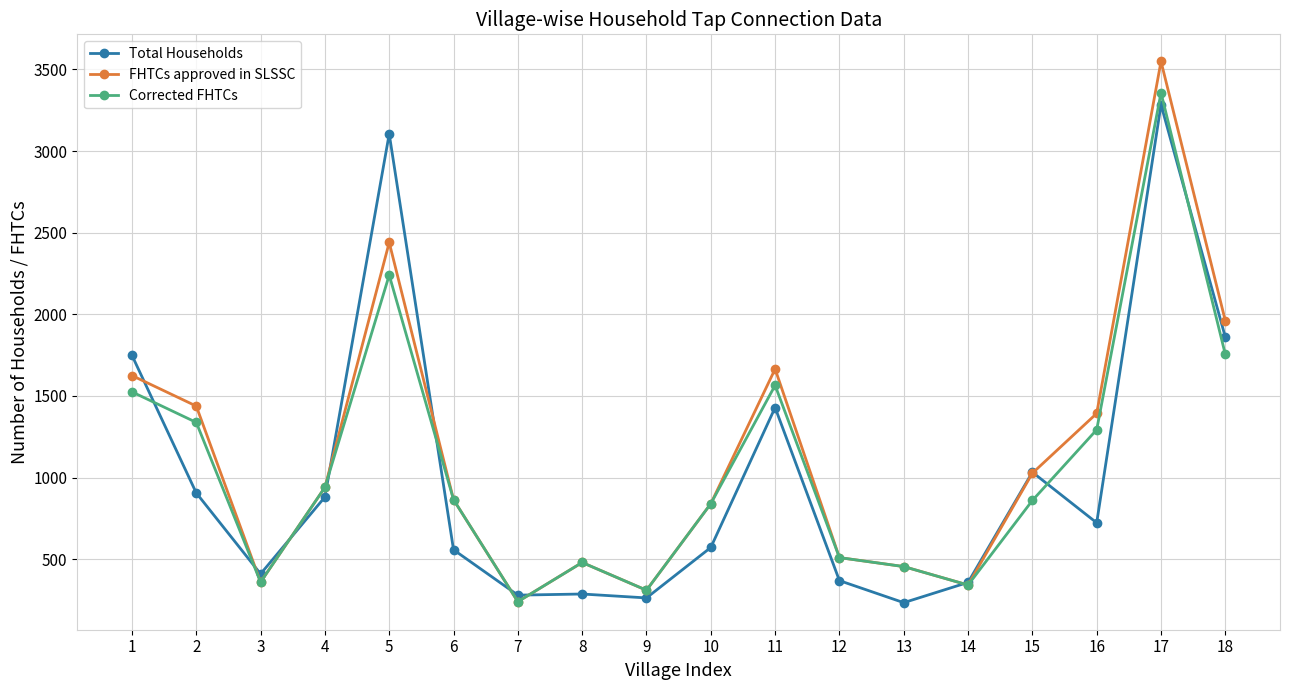

How many data points does each series have?

18